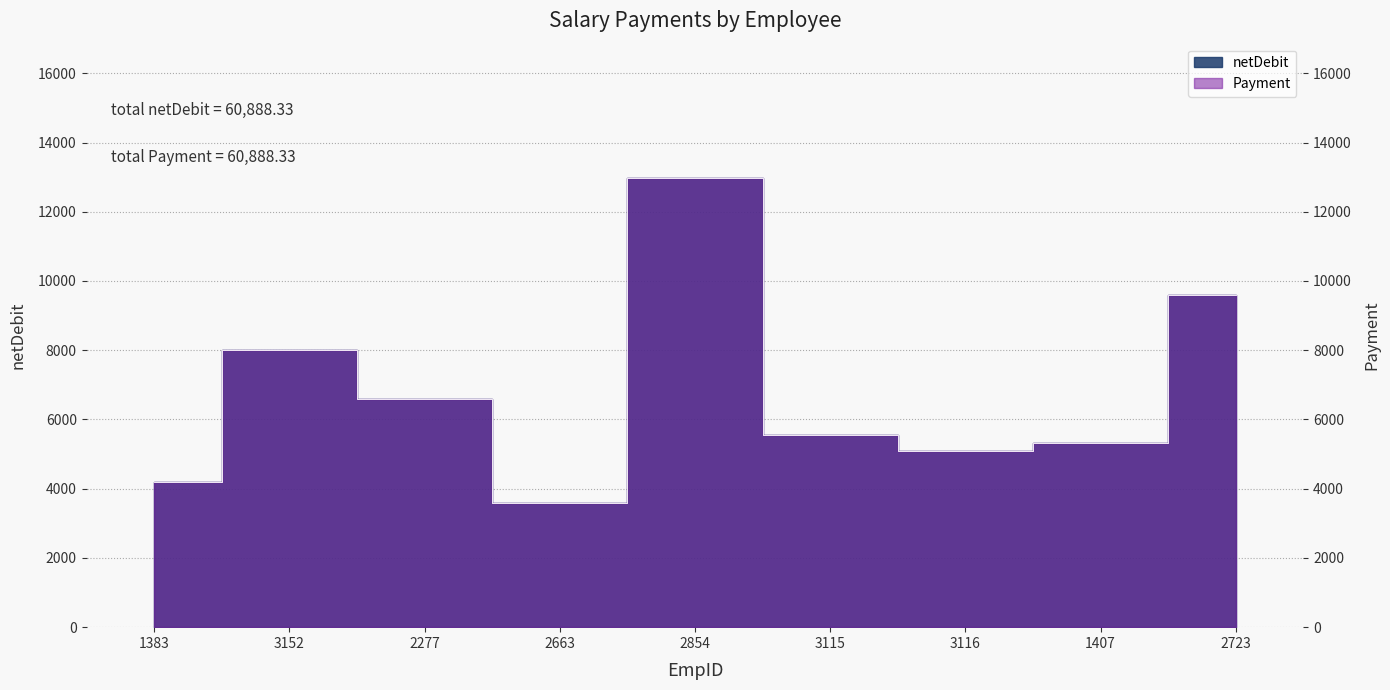

True or false: netDebit and Payment intersect in this chart.

False